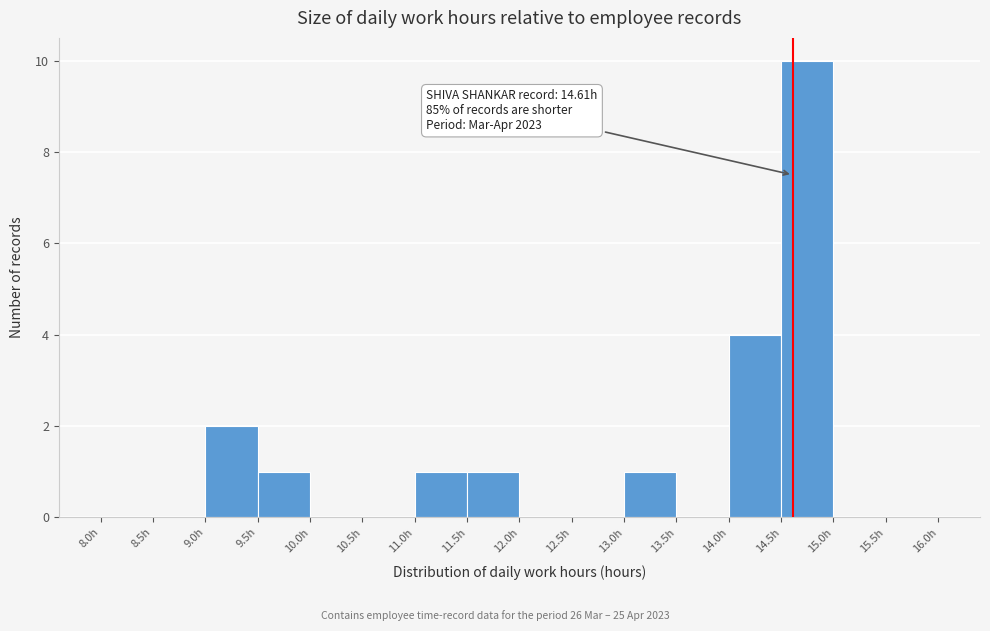

Over which range of the x-axis is the bar tallest?

14.5 to 15.0